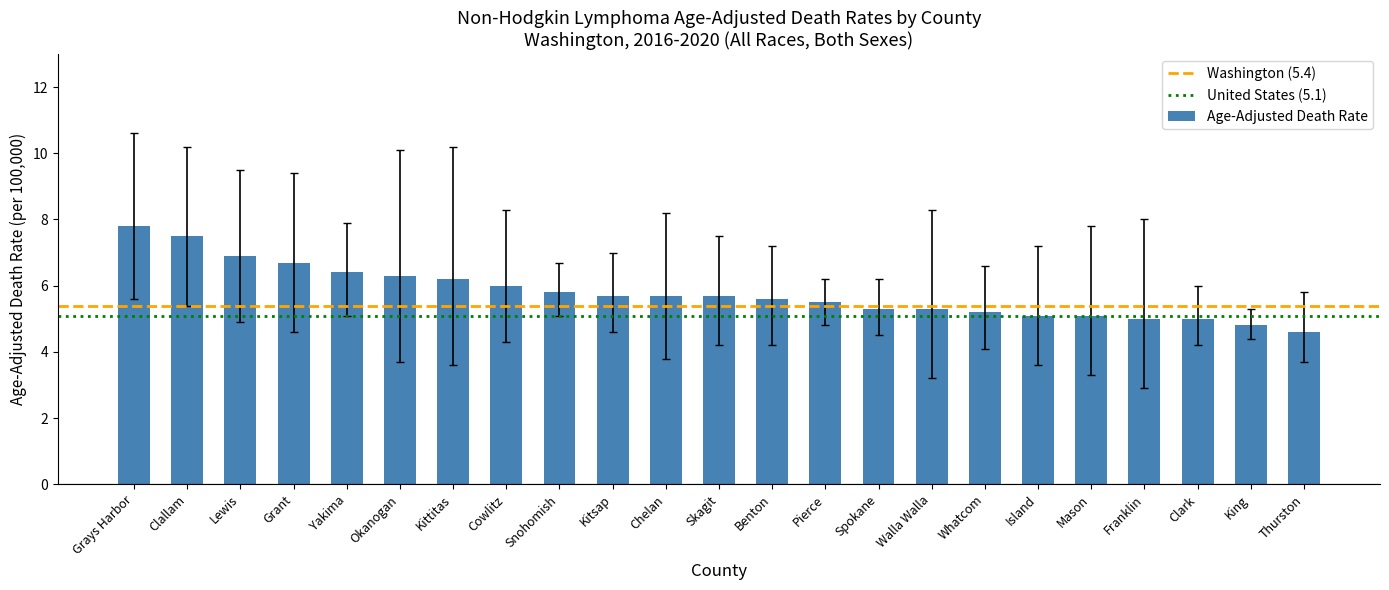

Between Mason and Okanogan, which is larger?

Okanogan